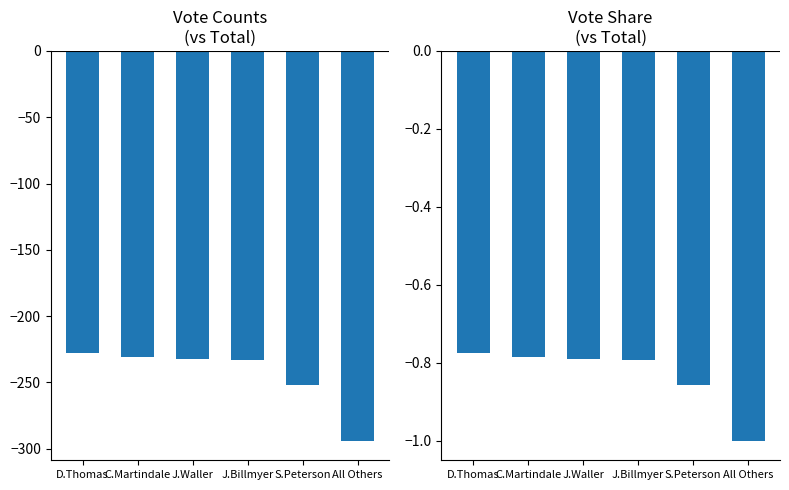

List the labels in order of Vote Counts value, largest first.

D.Thomas, C.Martindale, J.Waller, J.Billmyer, S.Peterson, All Others